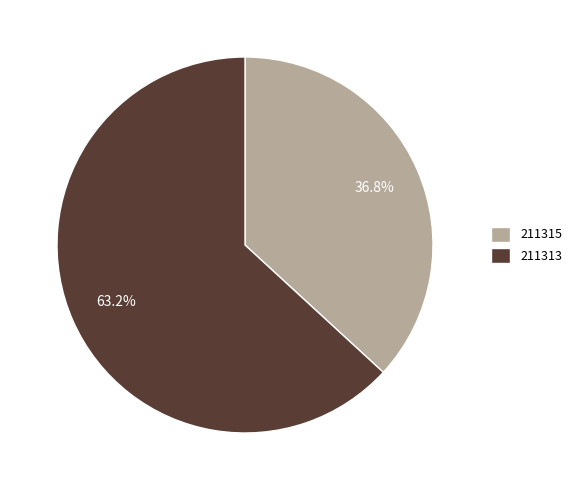

Is it true that 211315 is 29% of the pie?

False